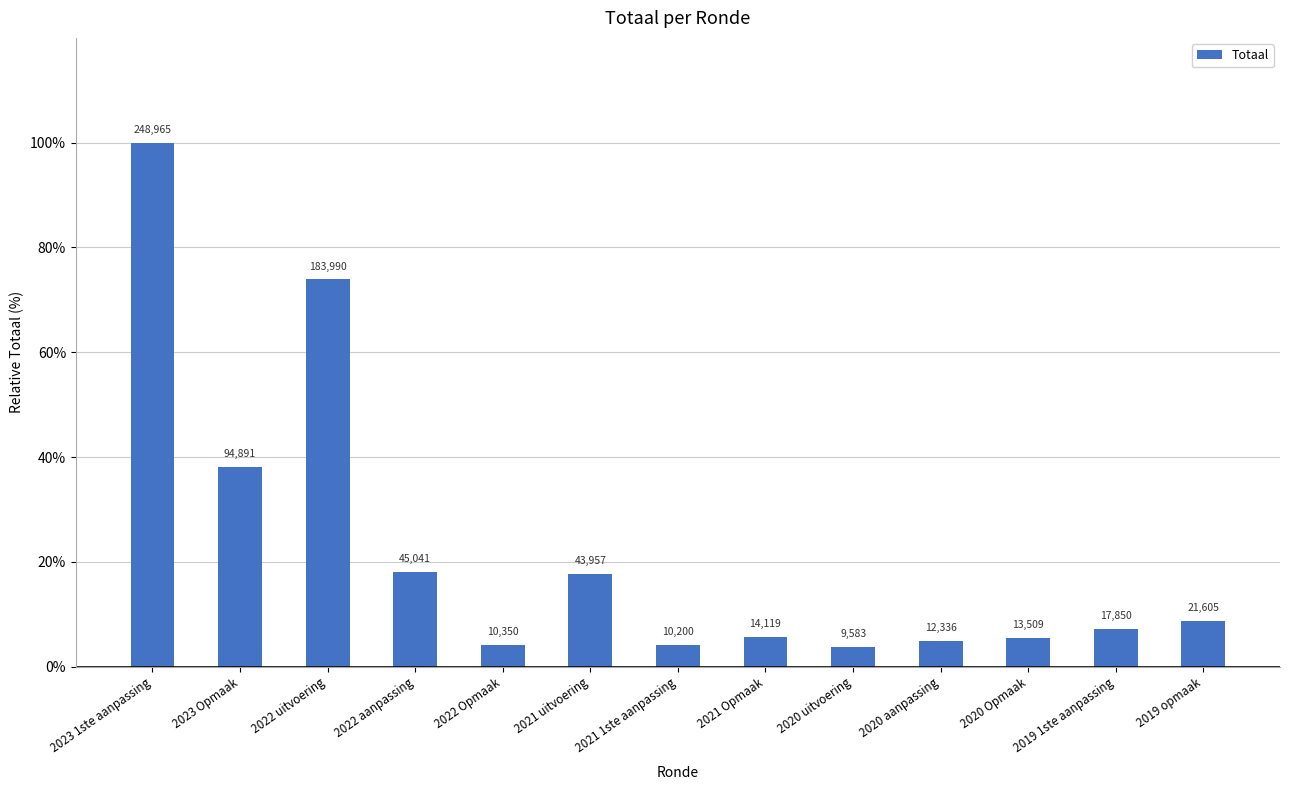

What is the change in value from 2022 Opmaak to 2020 uitvoering?

-0.3